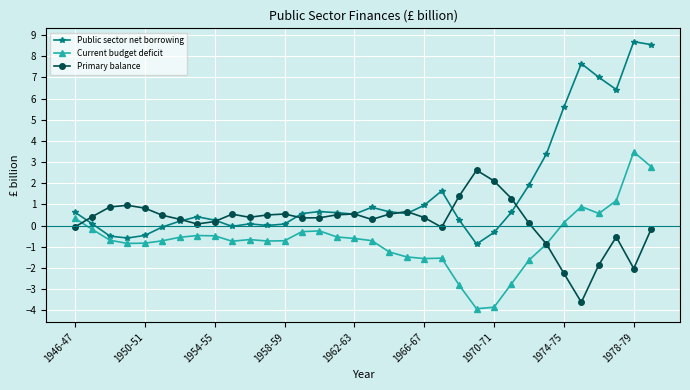

What is the smallest value displayed?

-3.9